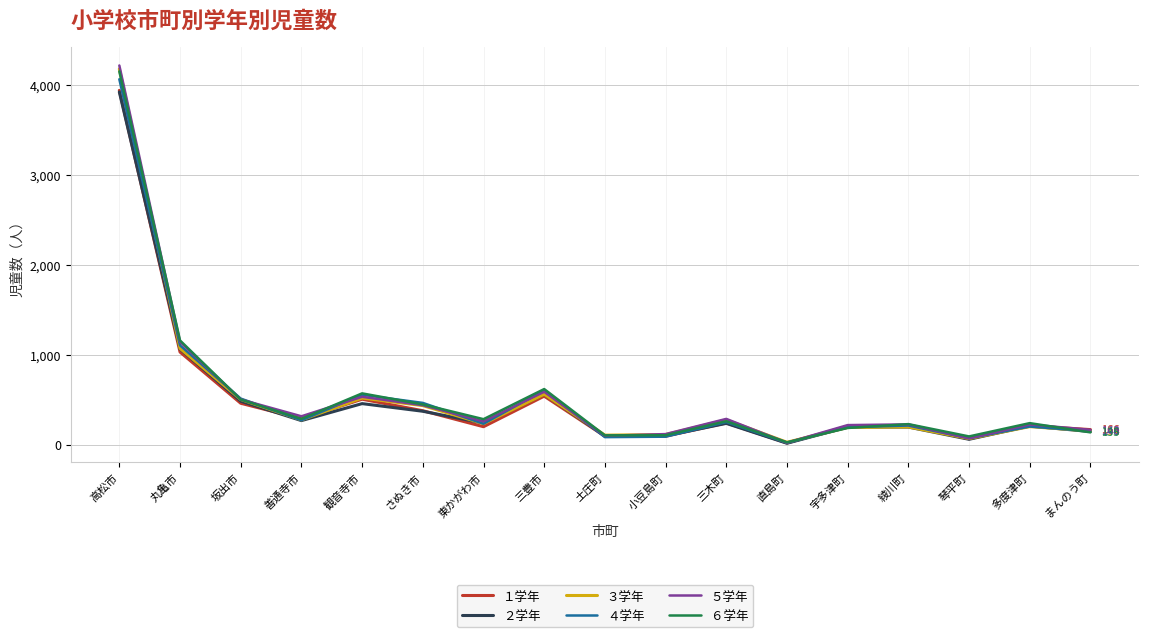

At which label does ６学年 reach its peak?

高松市